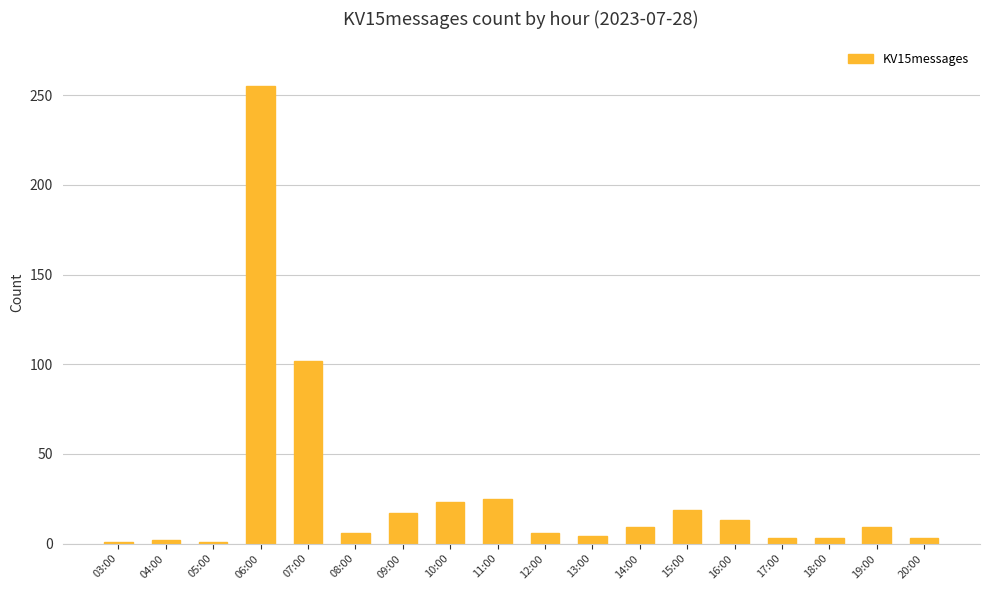

What is the greatest value displayed?

255